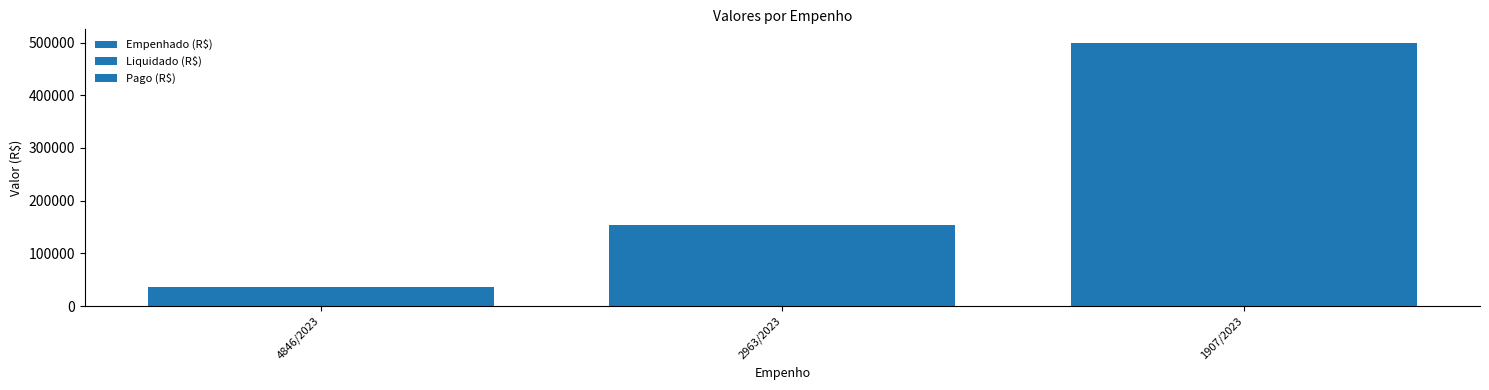

Where does the Liquidado (R$) series first go above 154245?

2963/2023